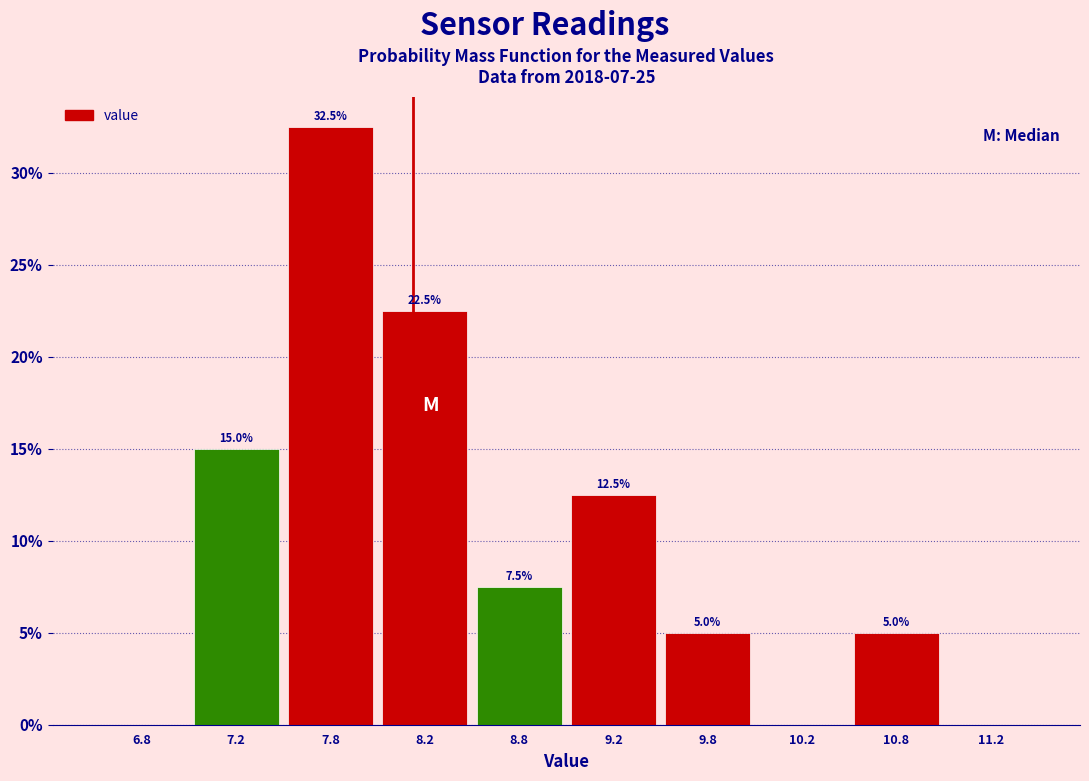

Over which range of the x-axis is the bar tallest?

7.5 to 8.0